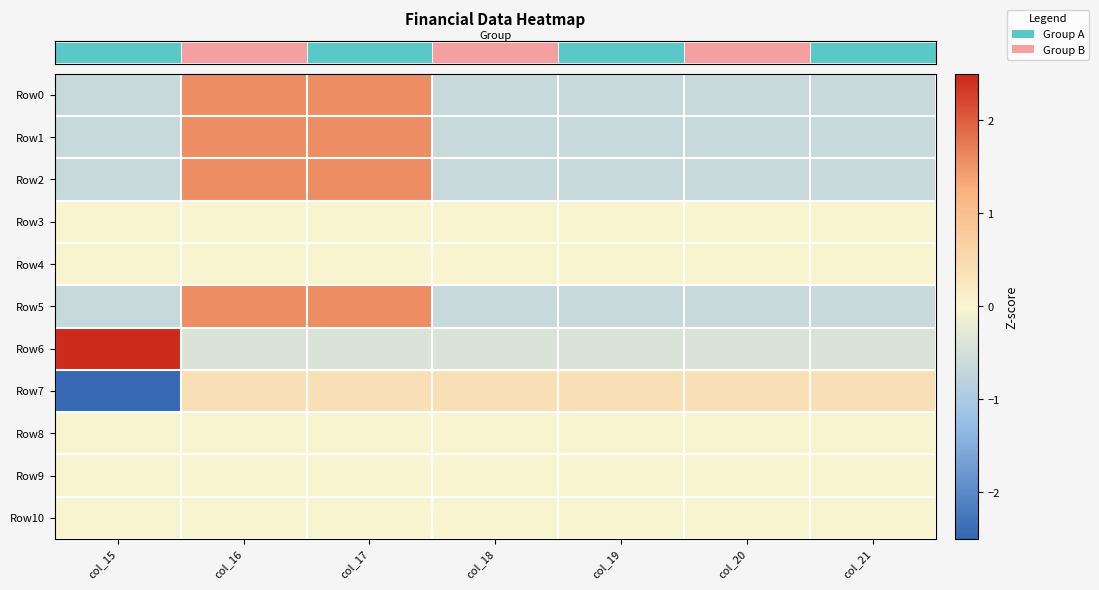

What is the maximum value shown in the chart?

2.4